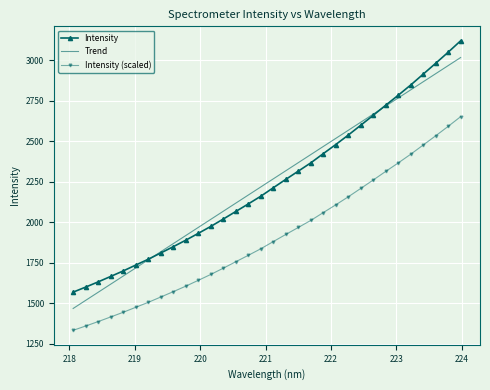

Rank the series by their maximum value, from highest to lowest.

Intensity, Trend, Intensity (scaled)